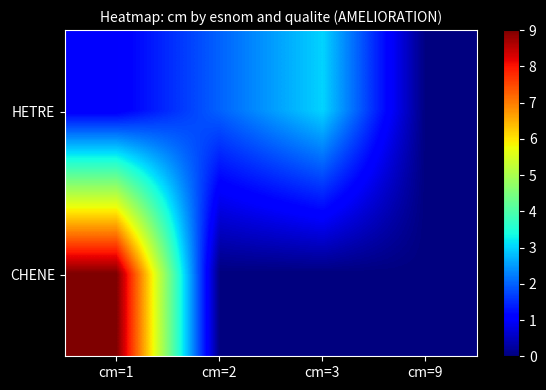

At how many categories does at least one series exceed 1?

3